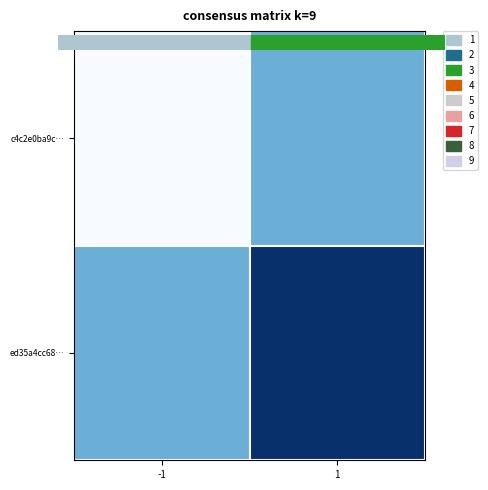

Rank the series by their average value, from lowest to highest.

c4c2e0ba9c…, ed35a4cc68…